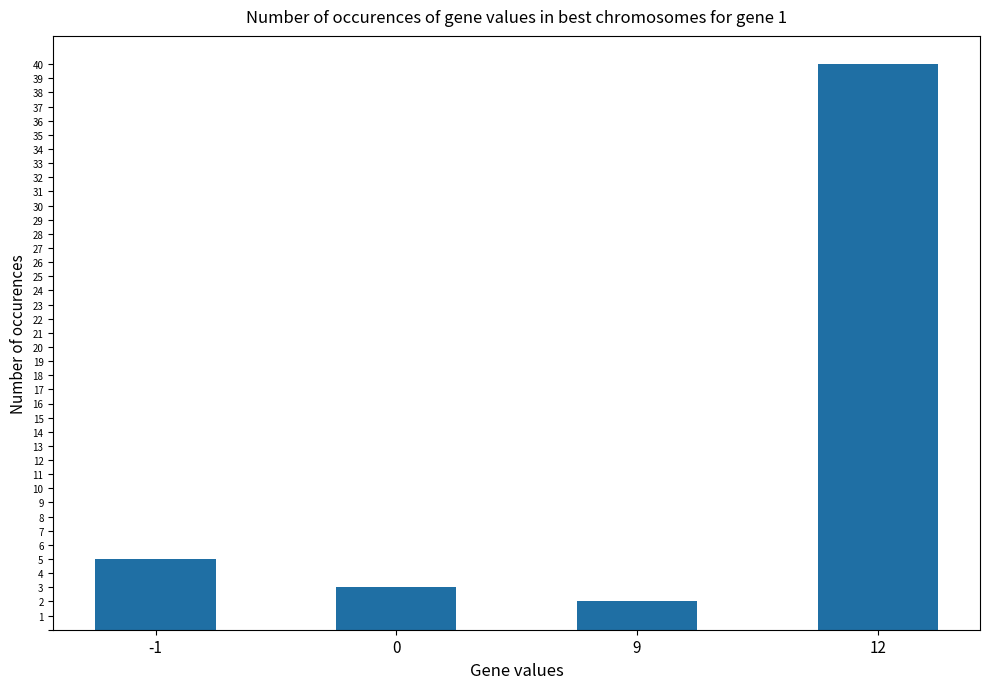

Does the chart contain any negative values?

No